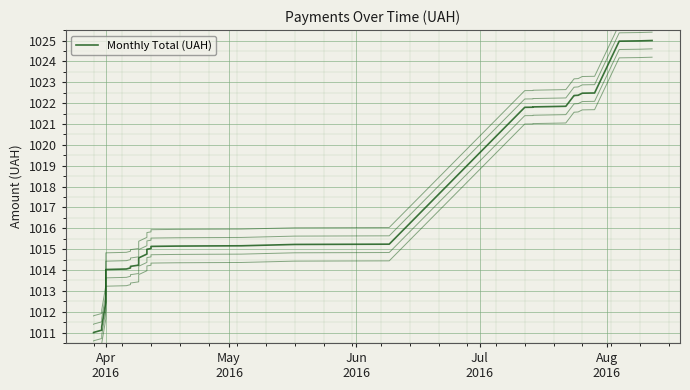

What is the difference between the maximum and minimum values?

14.0